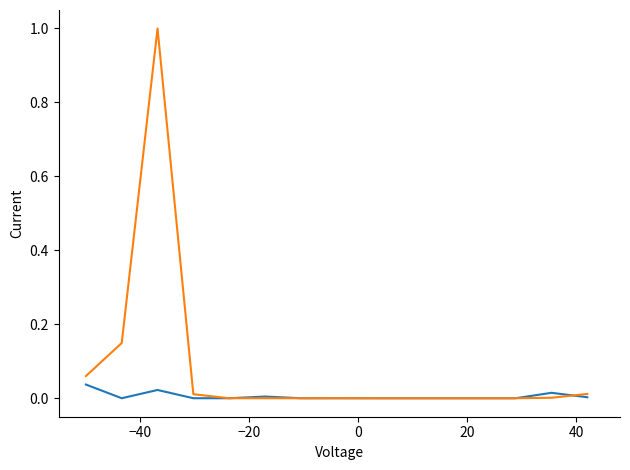

What is the greatest value displayed?

1.0